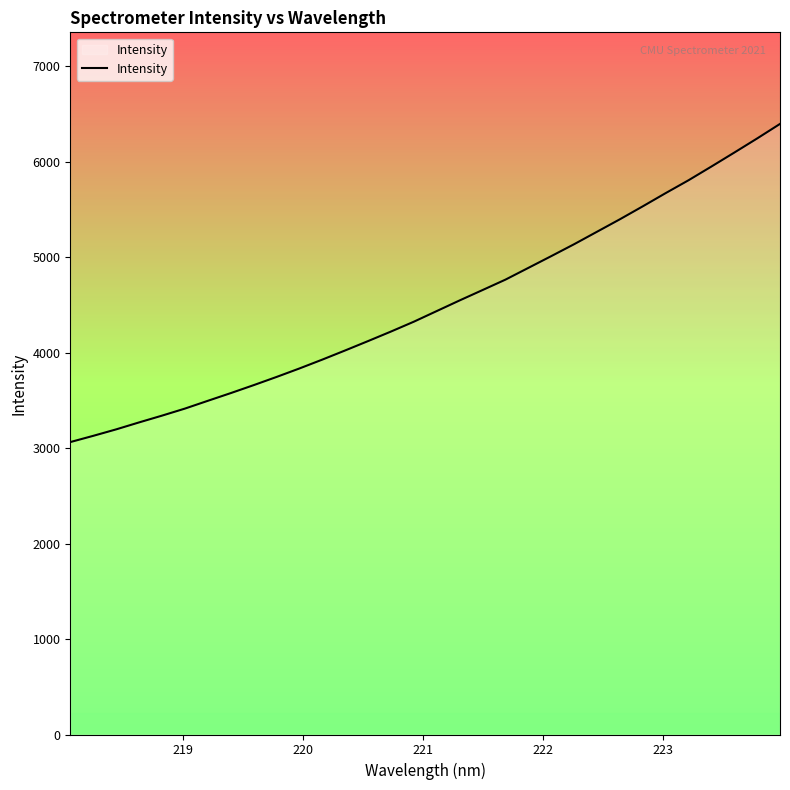

How many values are below 4436?

16